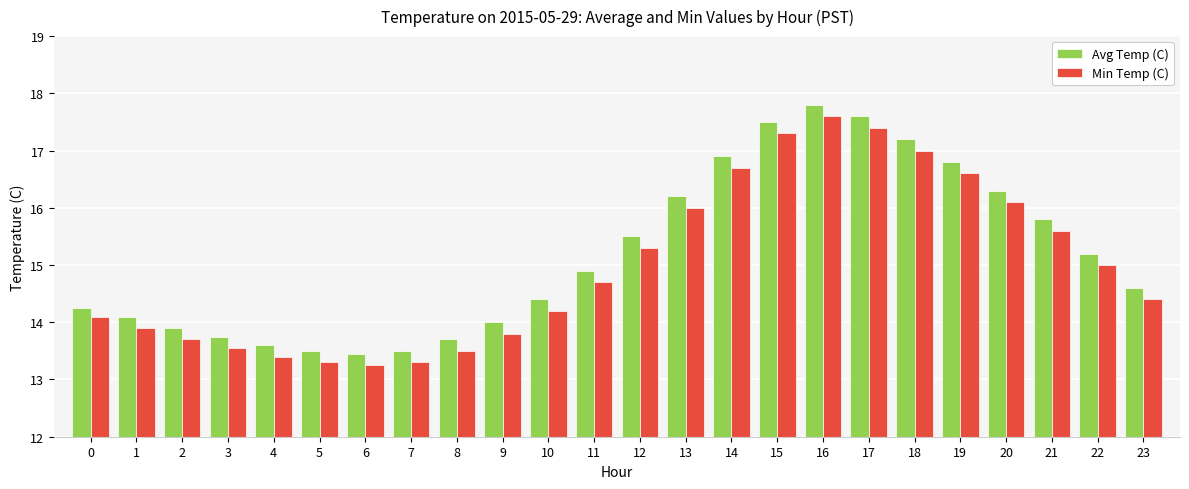

What is the difference between the highest and lowest values at 12?

0.2